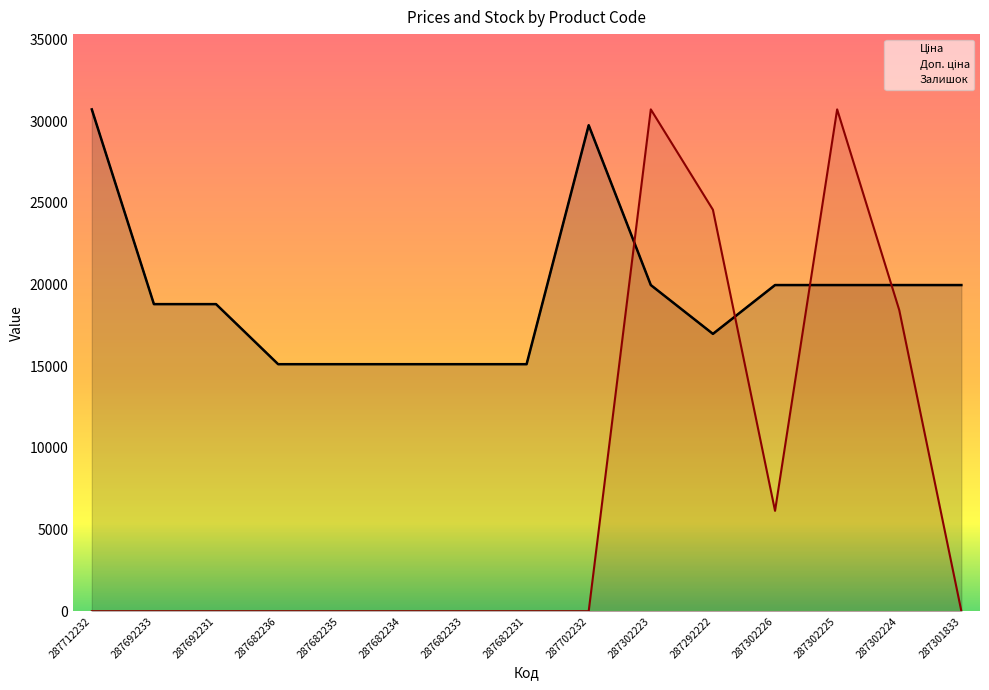

How many lines are shown in the chart?

3